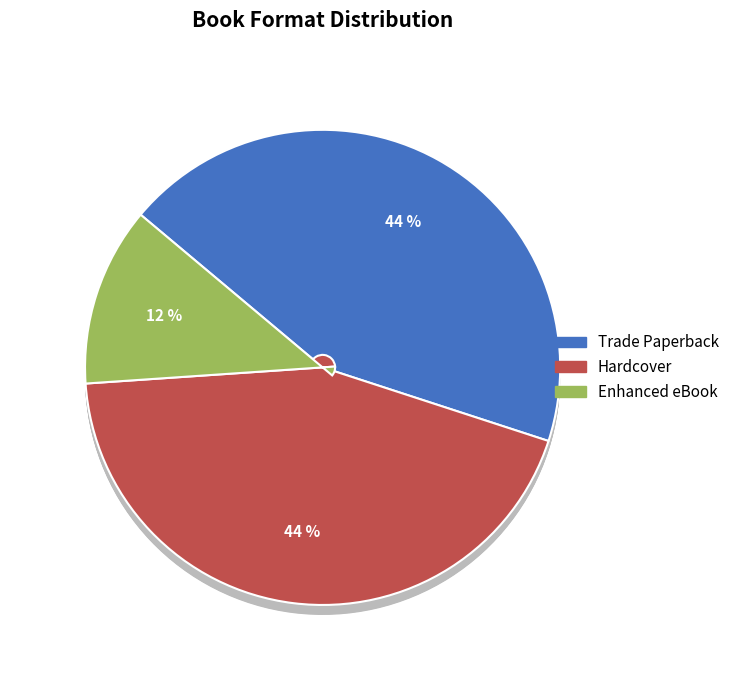

Does any single category account for the majority?

No